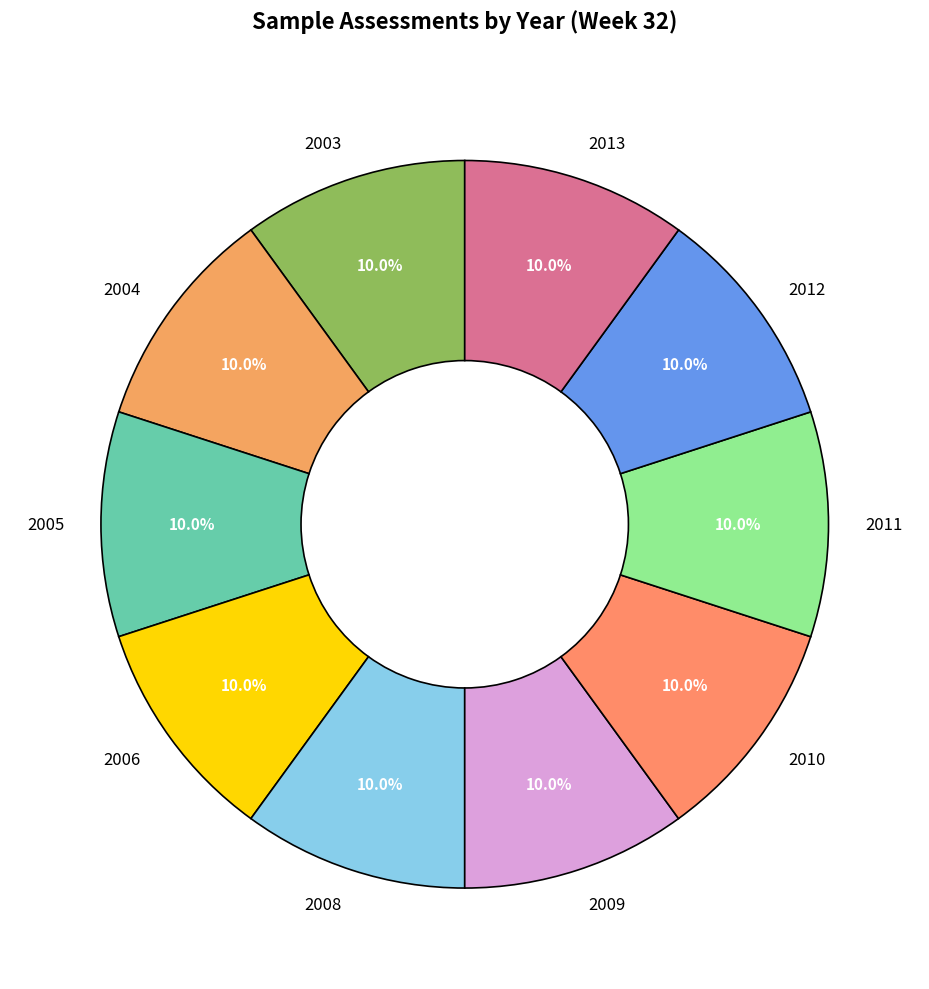

Is the sum of 2011 and 2003 greater than half?

No